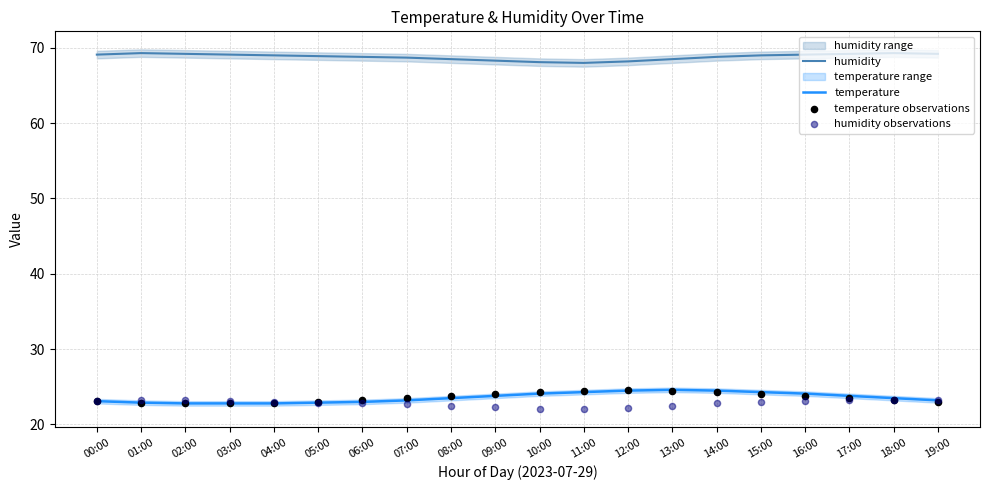

Is the value of temperature observations at 05:00 greater than the value of humidity observations at 09:00?

Yes